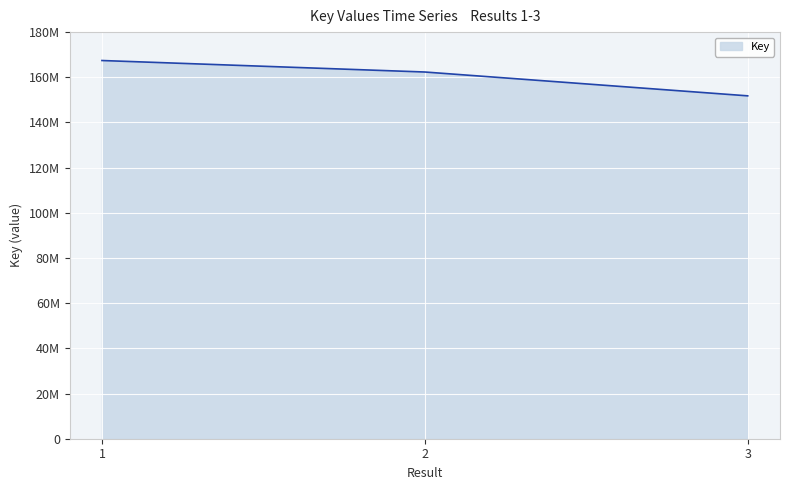

What is the greatest value displayed?

167426649